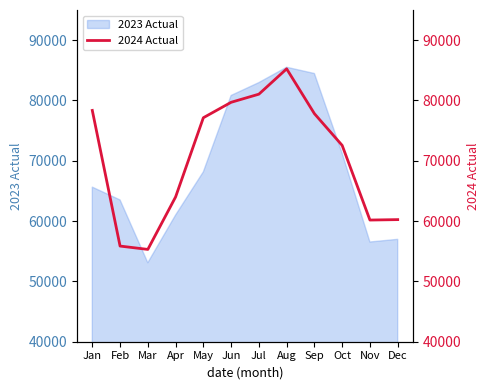

True or false: there are more than 1 points higher than both neighbors.

False